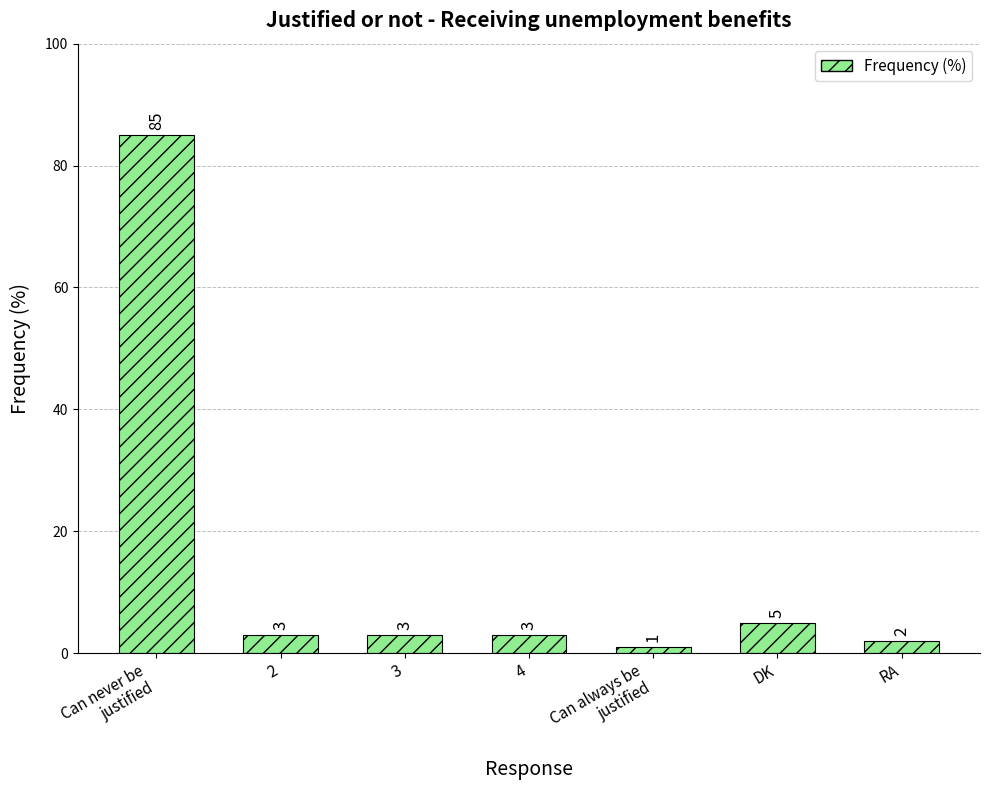

What is the difference between the values at Can always be
justified and DK?

4